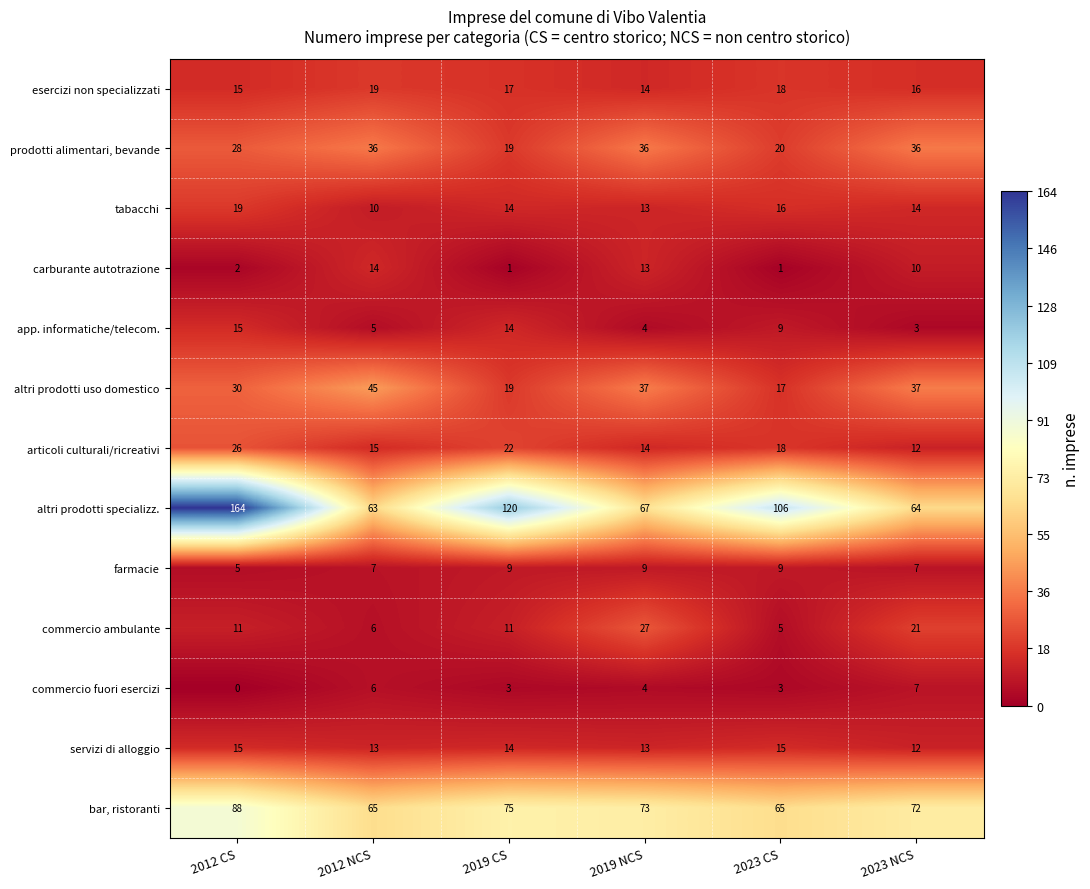

What is the difference between the maximum and minimum values in the carburante autotrazione series?

13